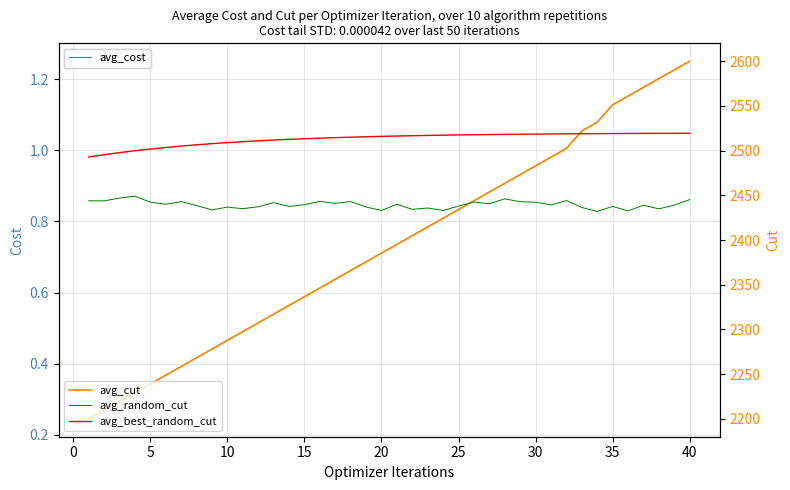

True or false: avg_cost and avg_best_random_cut intersect in this chart.

False